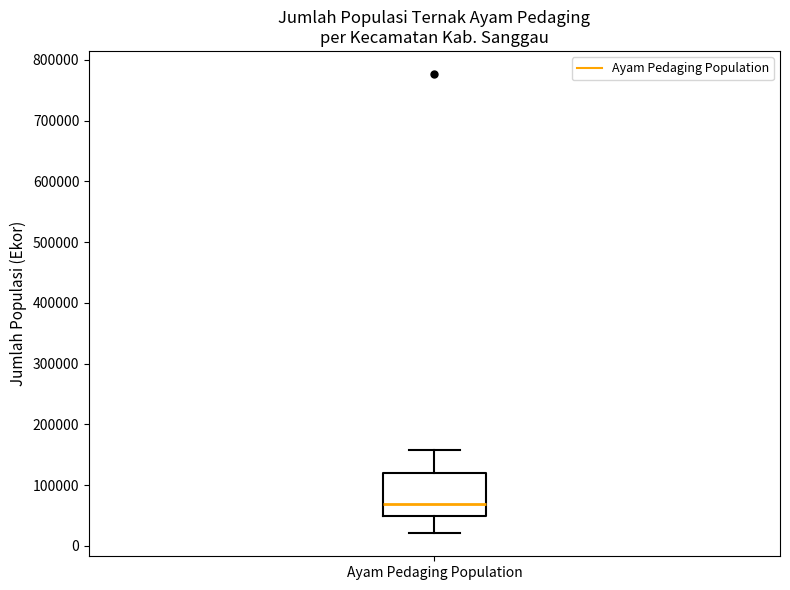

Where does the upper whisker of the box for Ayam Pedaging Population end on the y-axis? The values are not printed on the chart, so give them approximately, as read against the axis.

160000